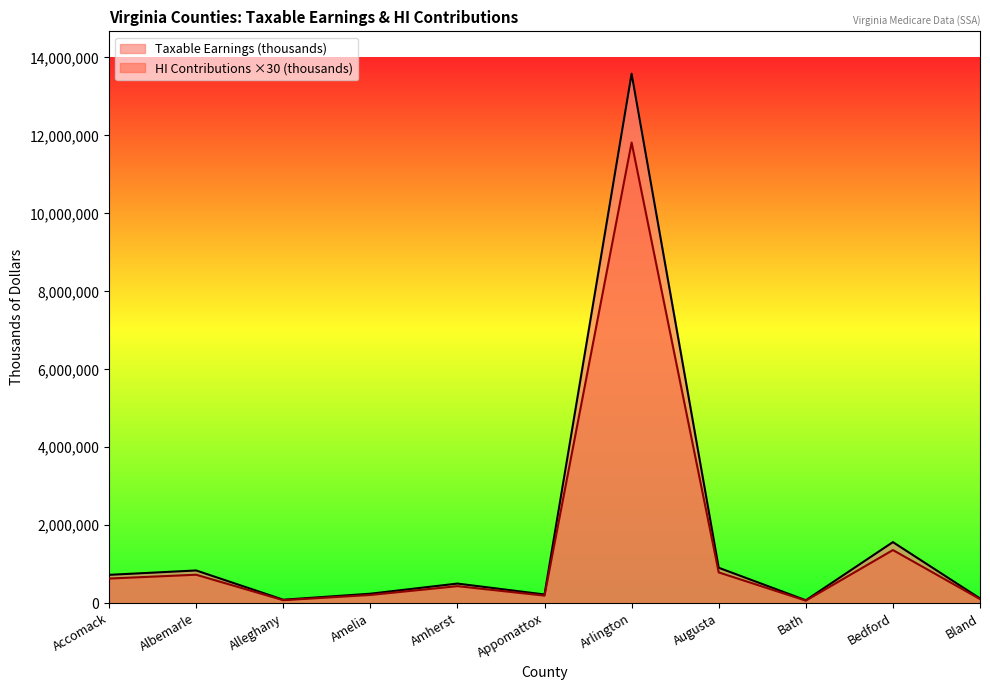

Reading left to right, what are all the values shown in this chart?

Taxable Earnings (thousands): 728874	841407	91656	245223	505137	225708	13580120	910676	77821	1568732	124026
HI Contributions (thousands): 634110	732030	79740	213330	439470	196380	11814690	792300	67710	1364790	107910